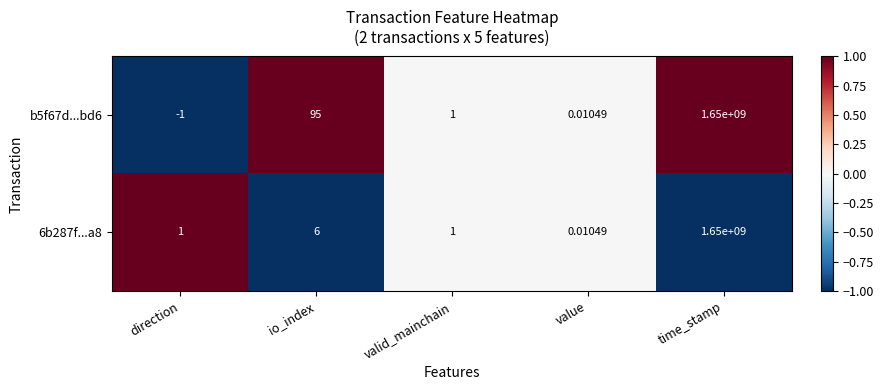

Which category has the highest value across all series?

time_stamp